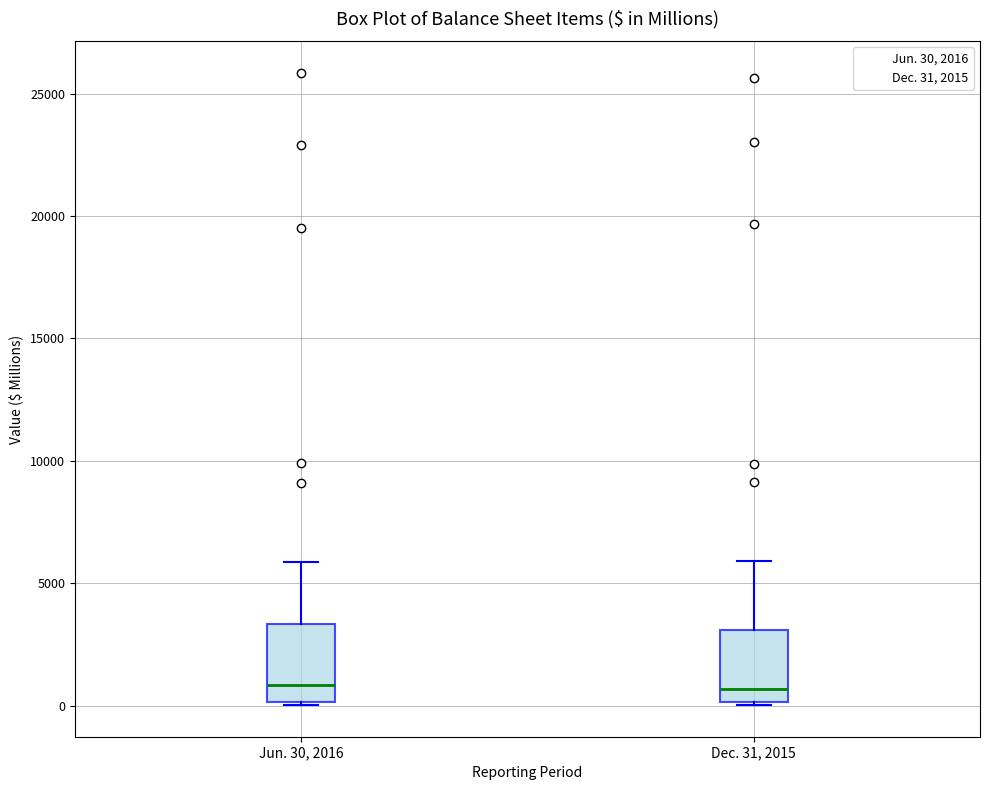

Where does the upper whisker of the box for Jun. 30, 2016 end on the y-axis? The values are not printed on the chart, so give them approximately, as read against the axis.

6000